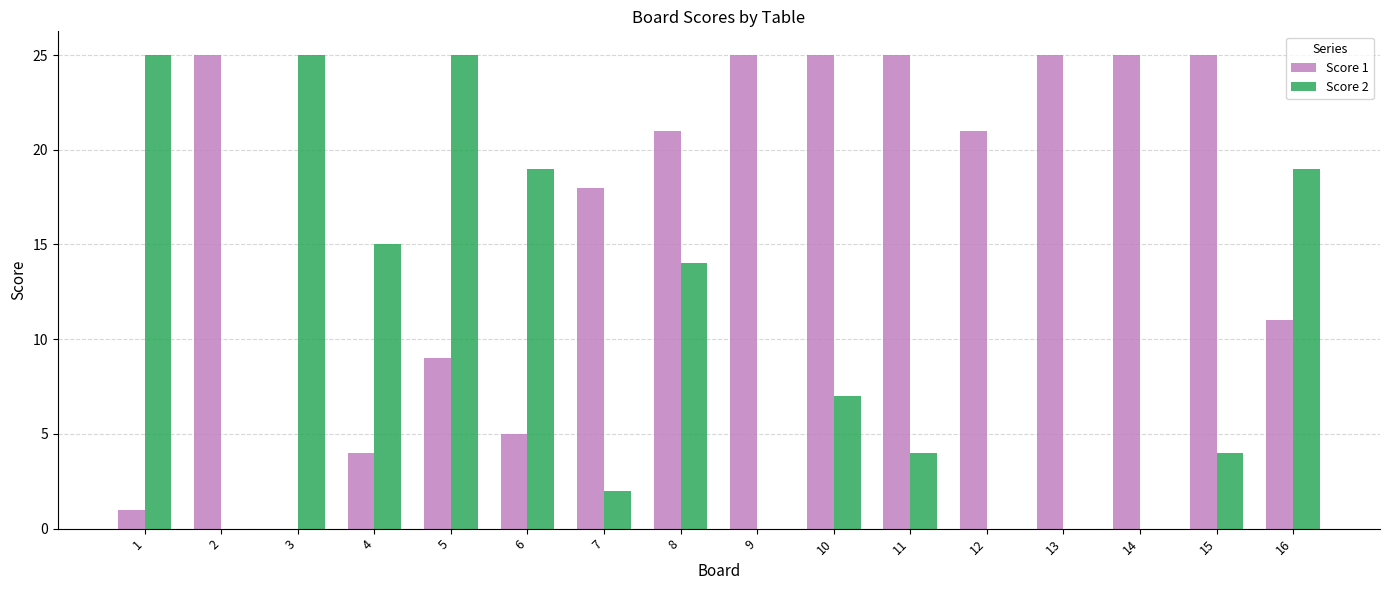

Does the chart contain stacked bars?

No